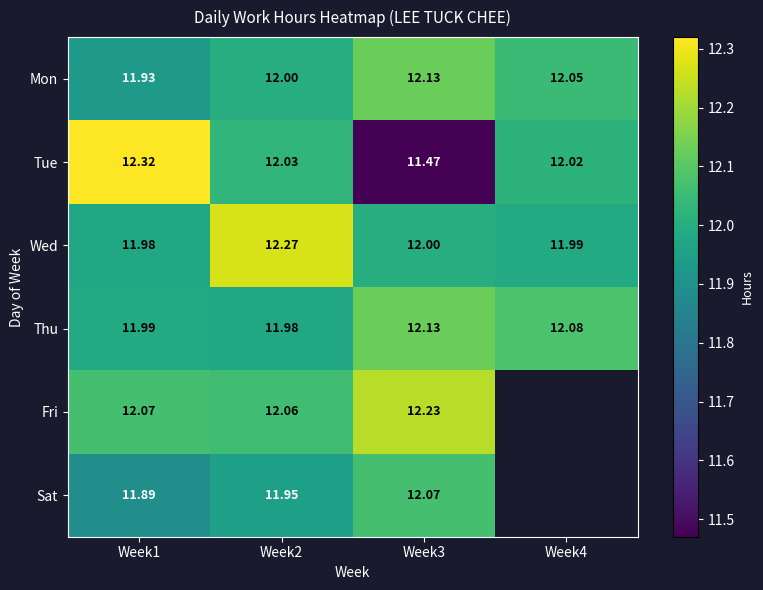

Which has a higher value, Week2 or Week3?

Week3